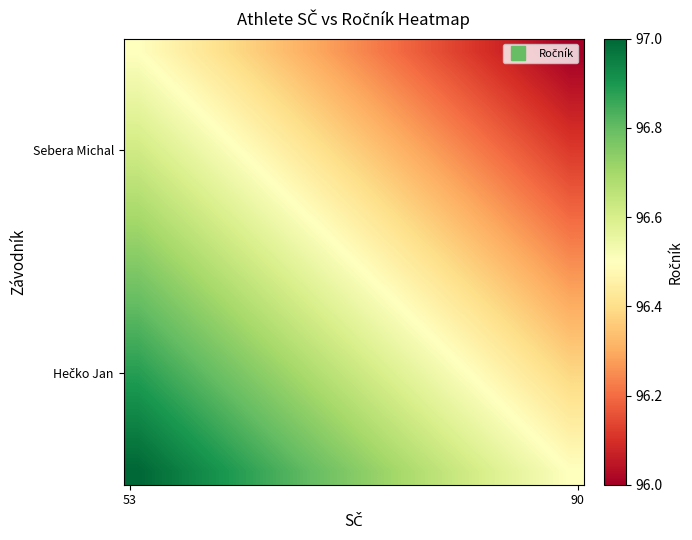

Count the number of categories in the chart.

16